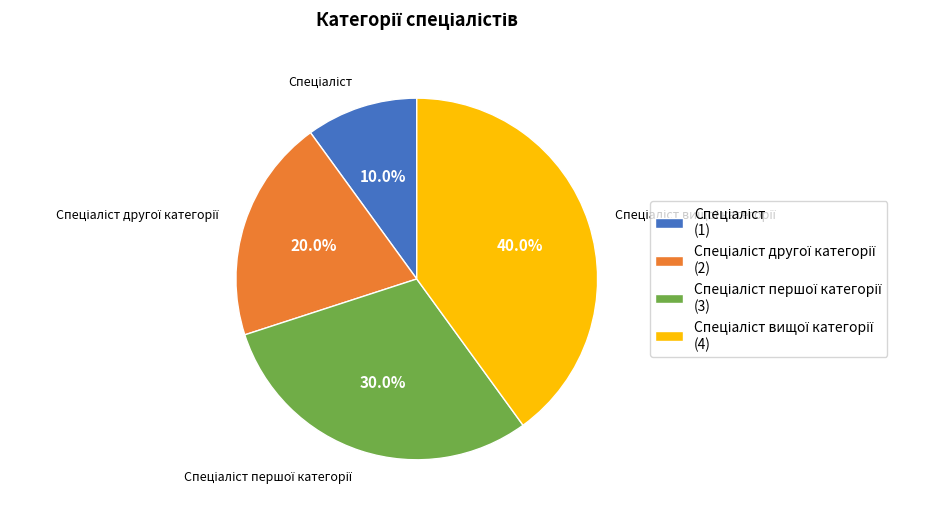

How many slices are in this pie chart?

4